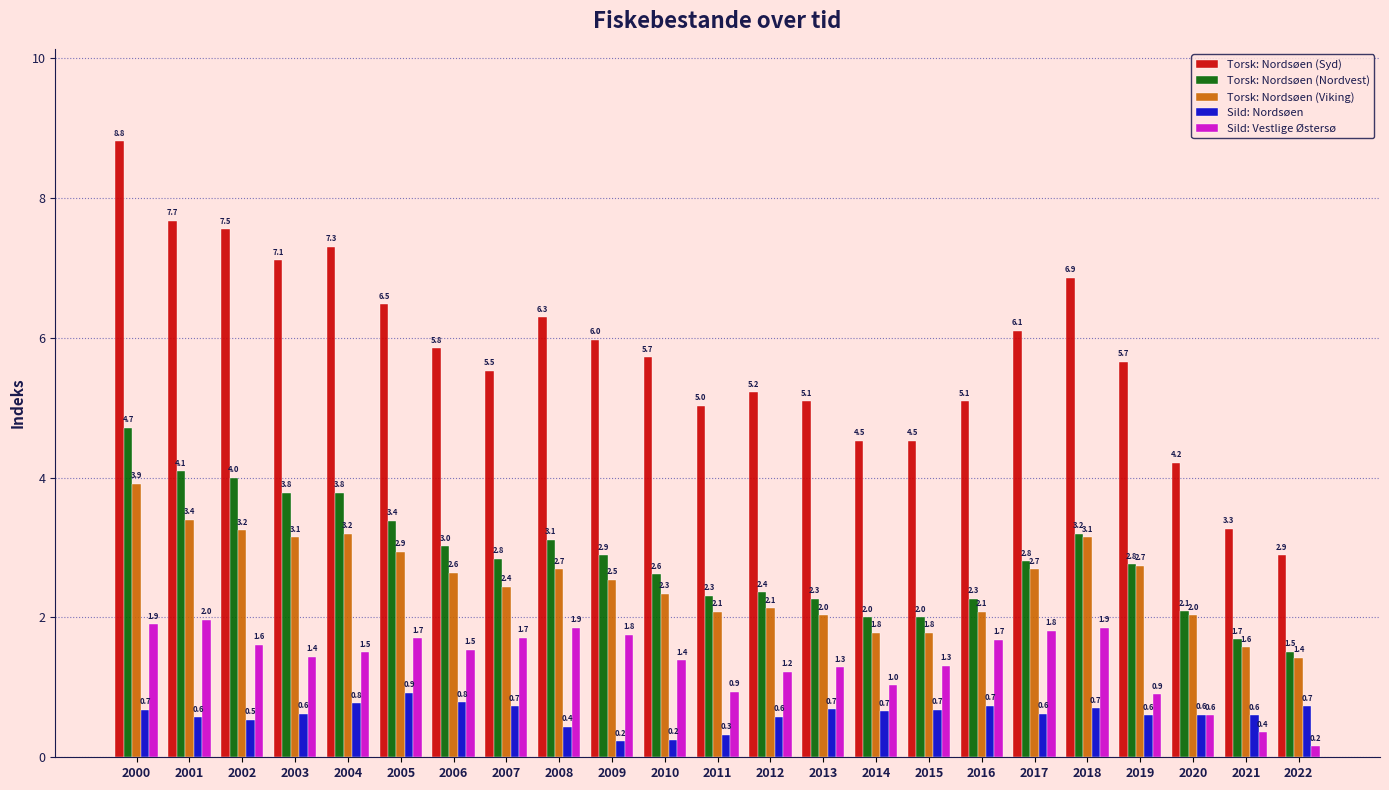

What is the sum of all Sild: Nordsøen values?

14.1